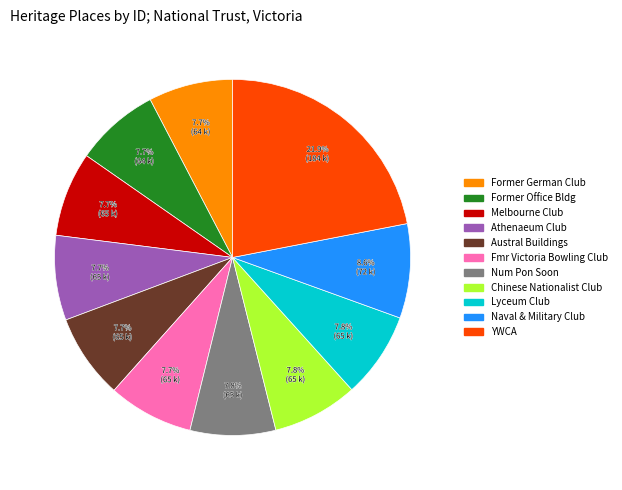

Does any single category account for the majority?

No